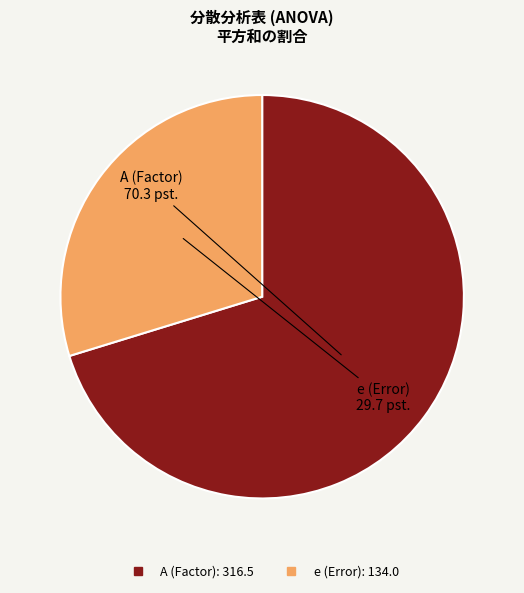

Combined, do A and e account for over 50%?

Yes